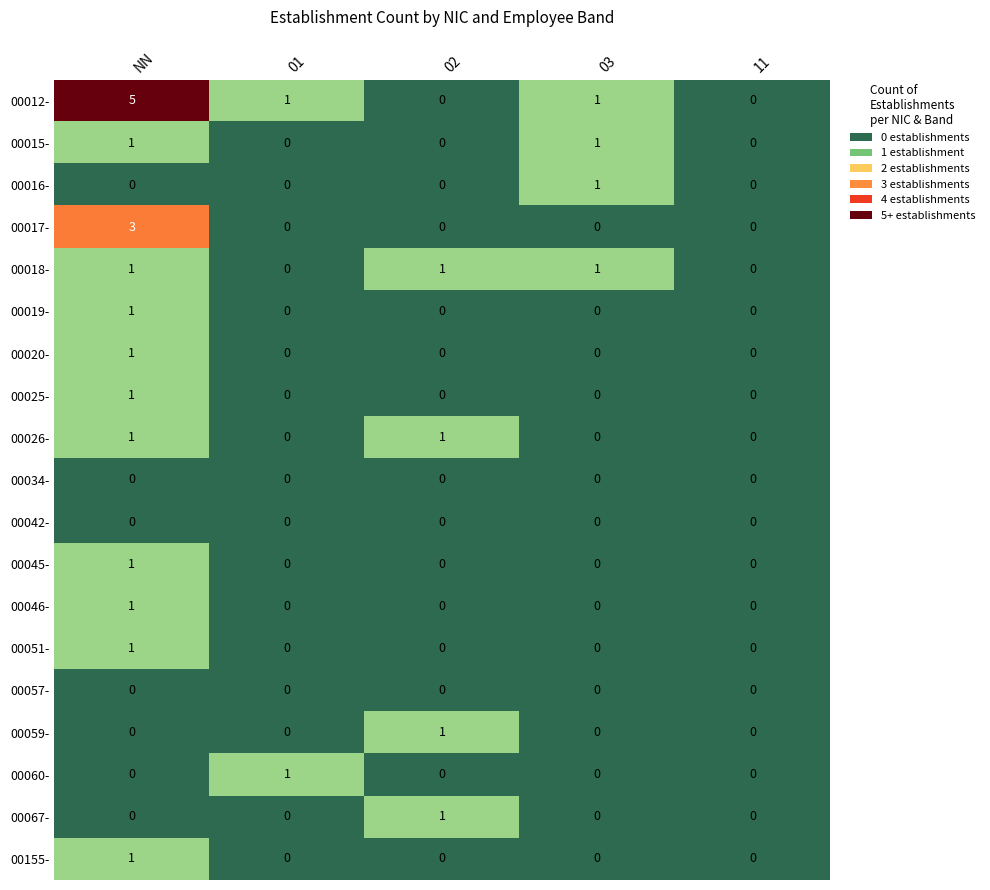

Which series has the largest total across all categories?

00012-